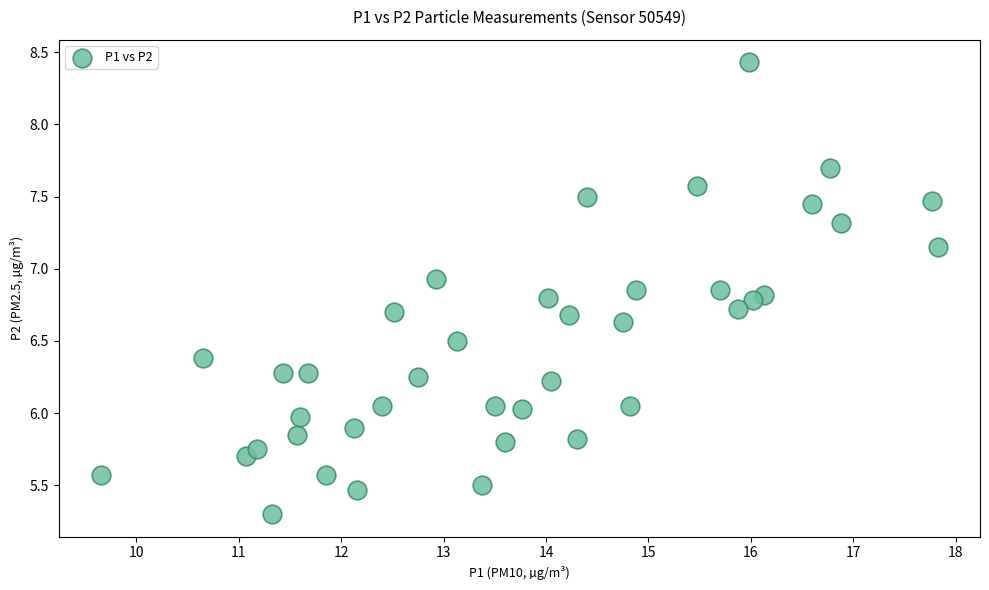

What is the range of Y values (max minus min)?

3.1